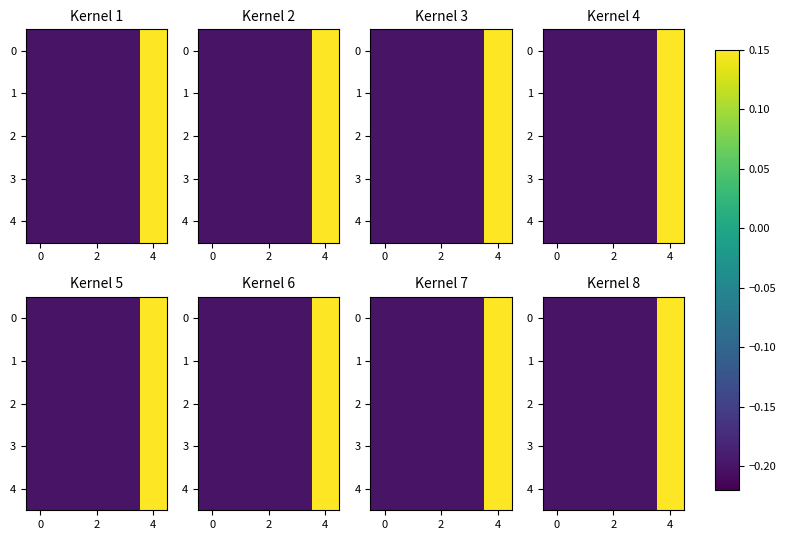

What is the sum of all 4 values?

-0.7